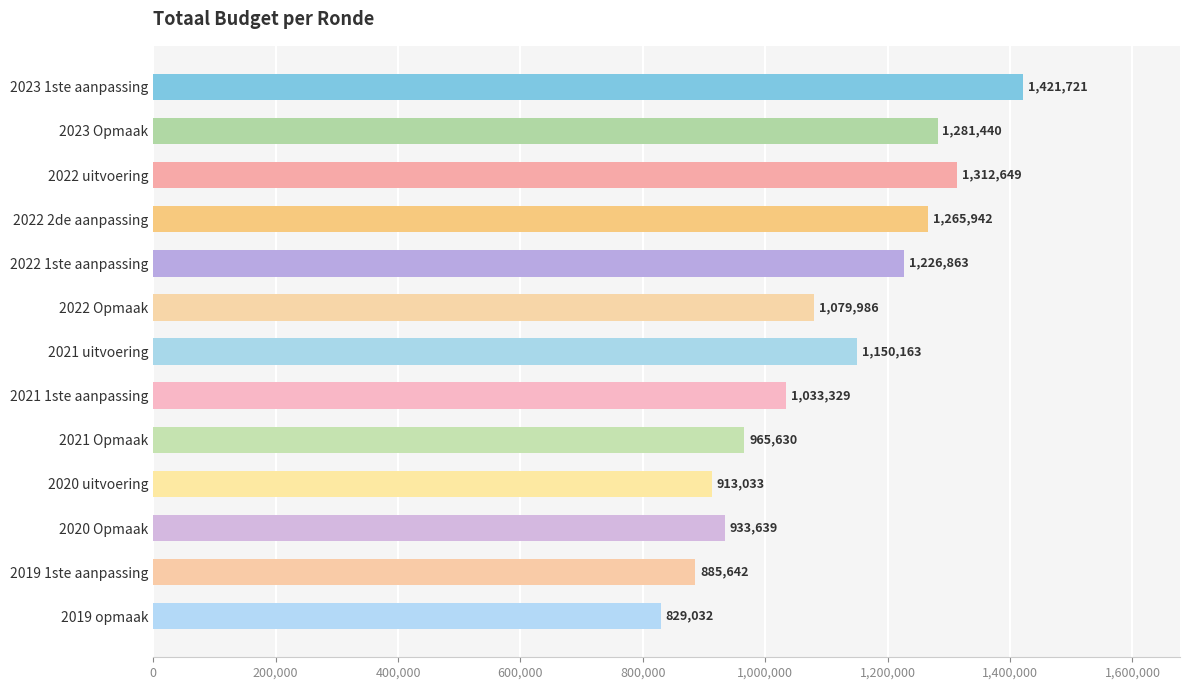

True or false: the data shows 1312649 at 2022 uitvoering.

True